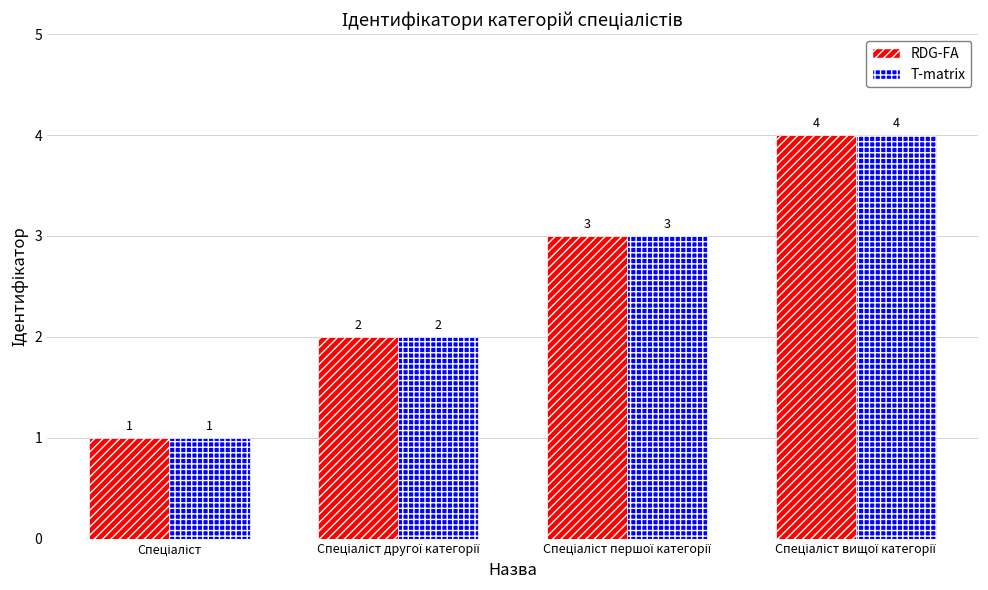

What is the greatest value displayed?

4